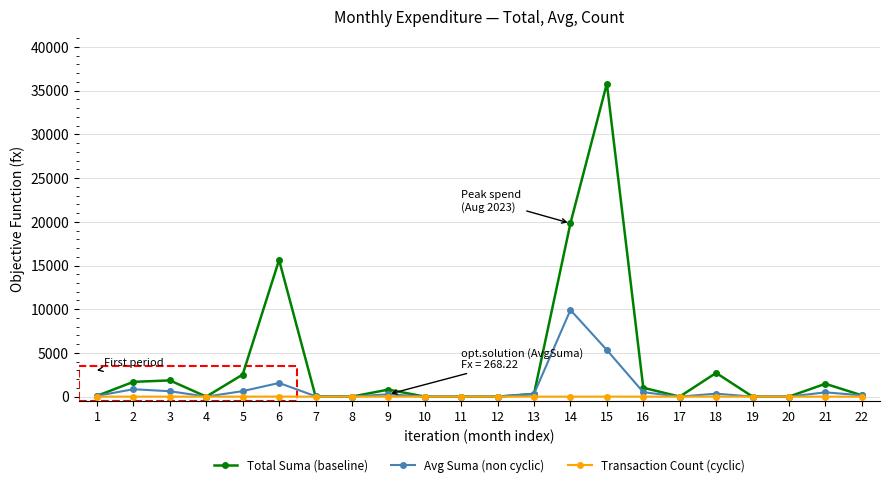

At which category does Total Suma (baseline) reach its first local valley?

4